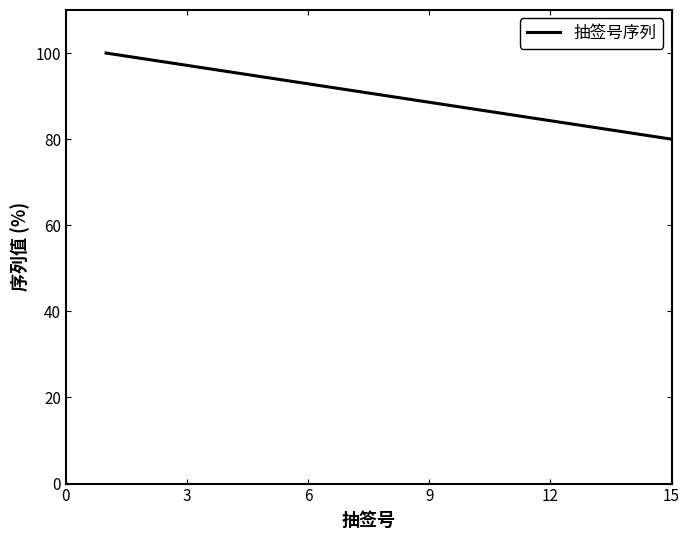

What is the maximum value shown in the chart?

100.0